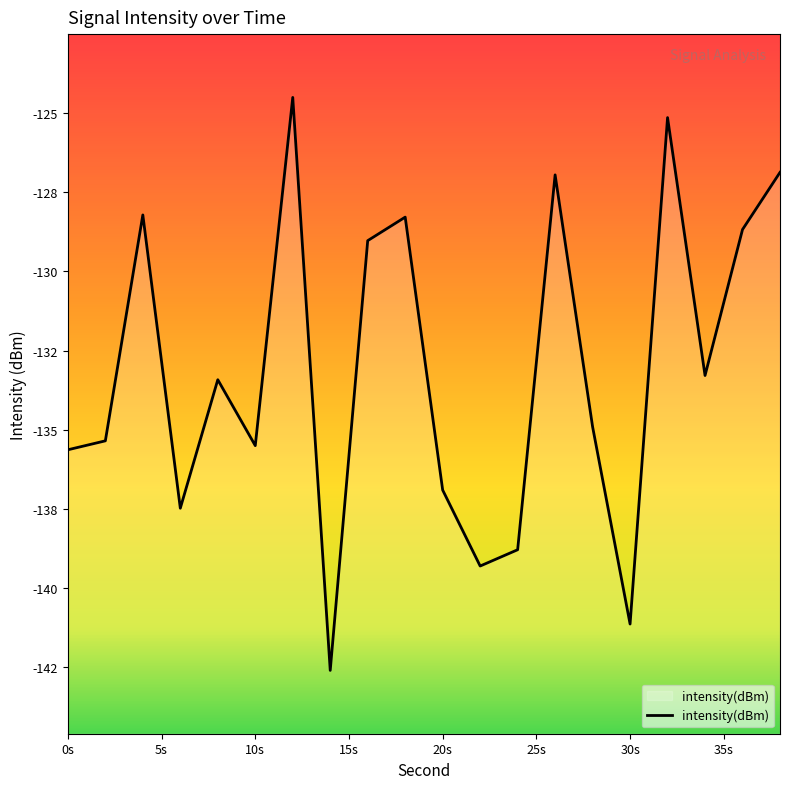

Reading left to right, list all the values displayed in this chart.

-135.6	-135.4	-128.2	-137.5	-133.4	-135.5	-124.5	-142.6	-129.0	-128.3	-136.9	-139.3	-138.8	-127.0	-134.9	-141.1	-125.1	-133.3	-128.7	-126.9